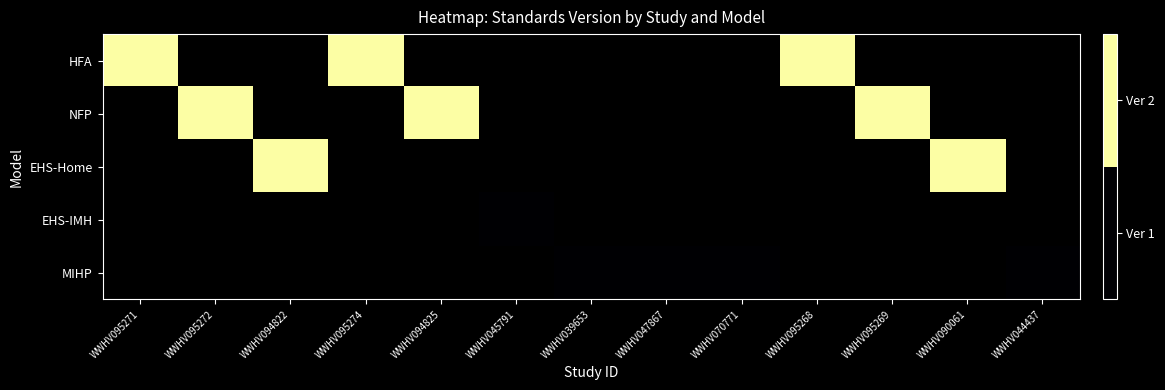

How many data points does each series have?

13